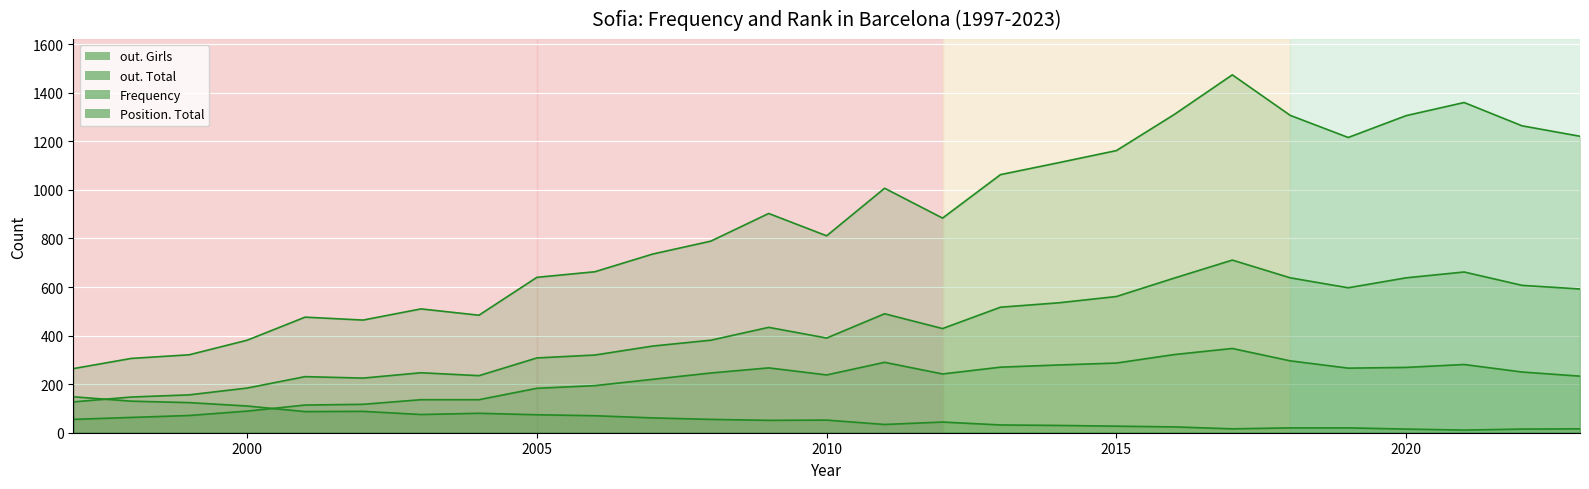

After their last crossing, which series has the higher values: Frequency or Position. Total?

Frequency